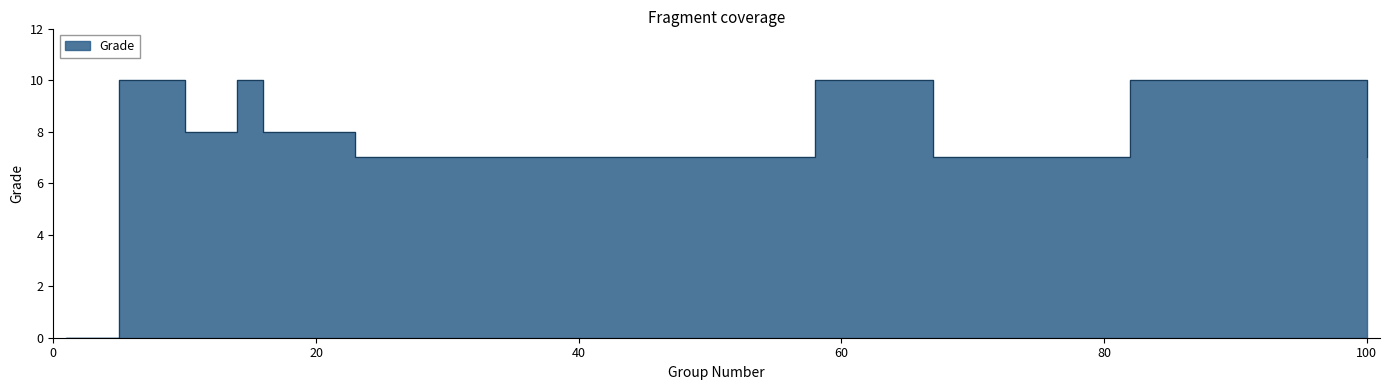

List the labels in order of value, smallest first.

1, 23, 67, 100, 10, 16, 5, 14, 15, 58, 82, 84, 88, 89